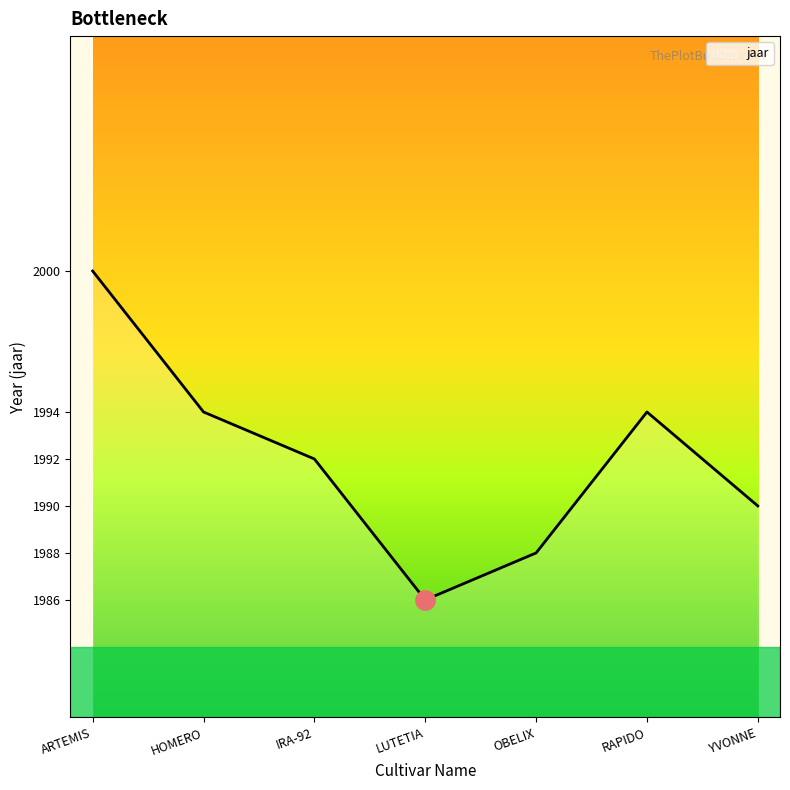

How many categories are shown in the chart?

7